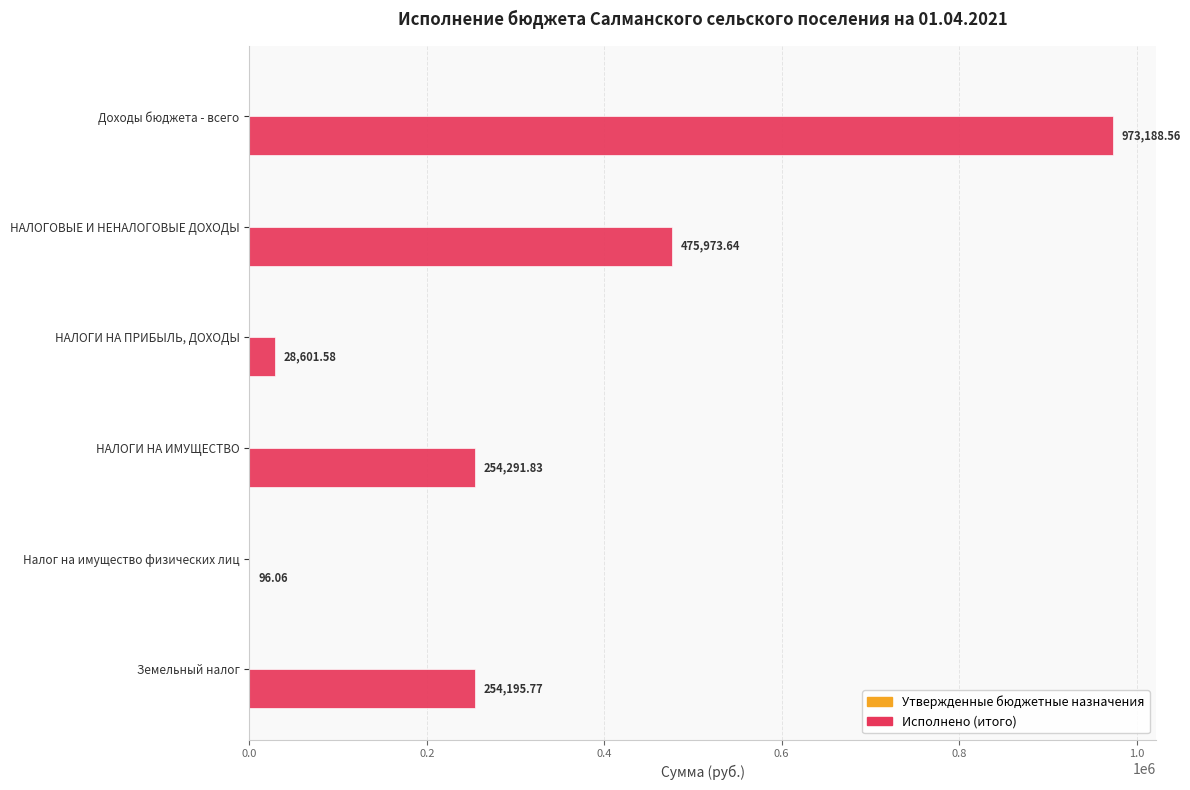

Which label corresponds to the largest value in the chart?

Доходы бюджета - всего